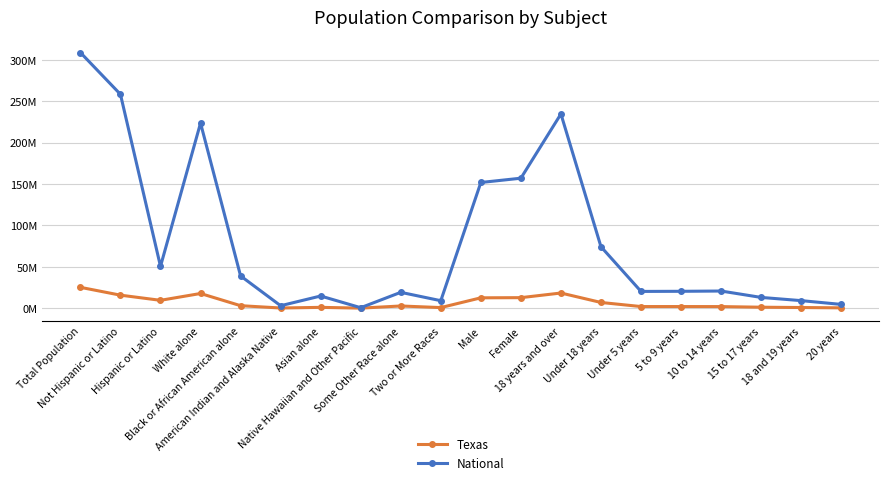

What is the approximate value of Texas at Black or African American alone?

2979598